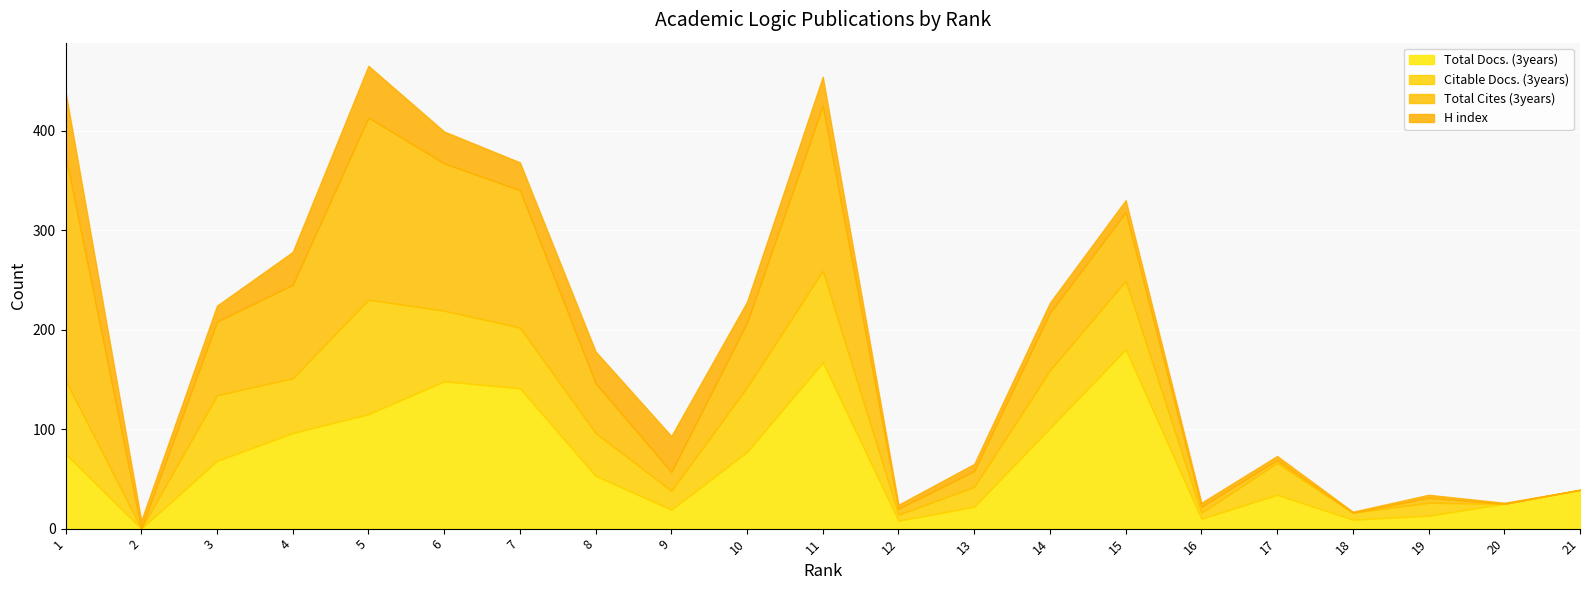

How many lines are shown in the chart?

4